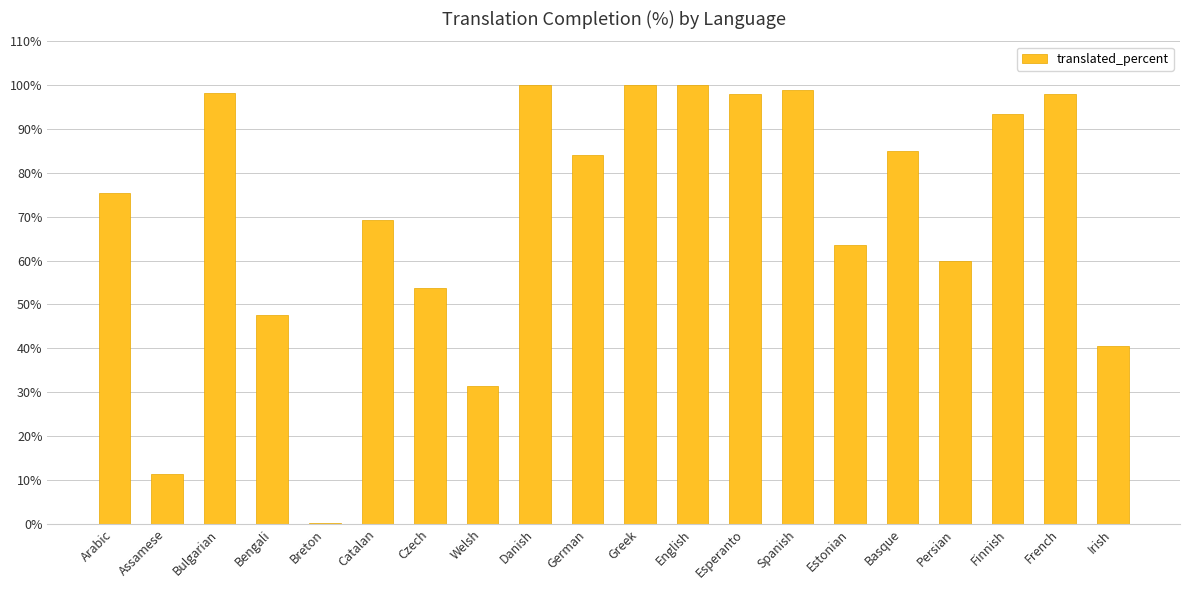

Is it true that the value at Assamese is 11.3?

True